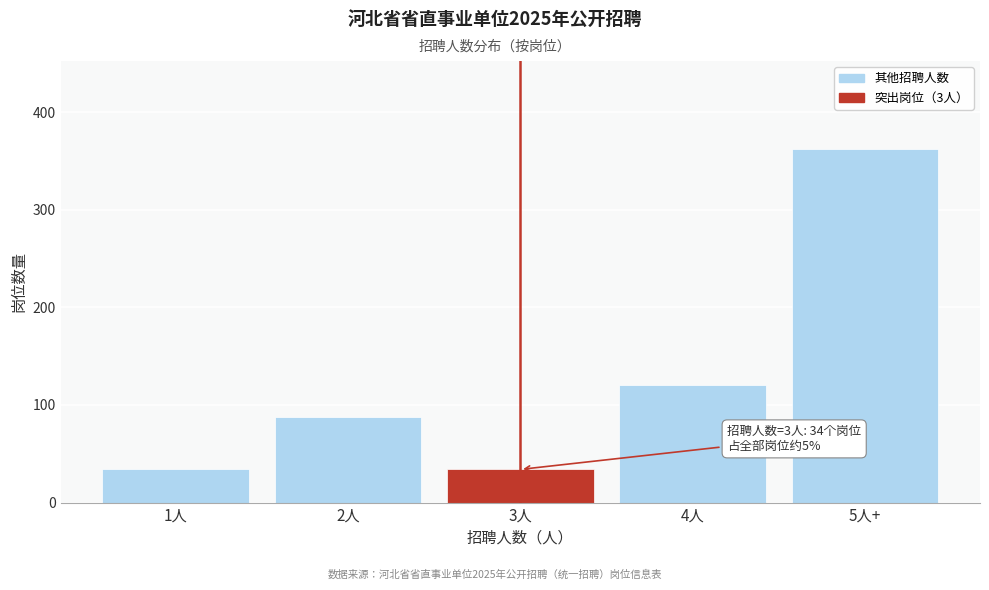

Reading left to right, transcribe all the data shown in this chart.

1人=34	2人=88	3人=34	4人=121	5人+=362